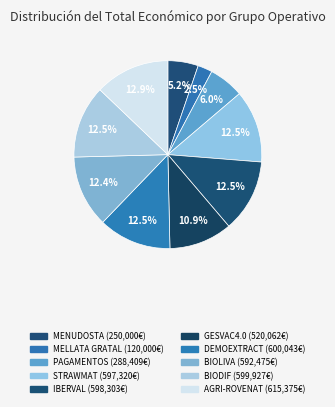

True or false: BIOLIVA accounts for 18% of the total.

False